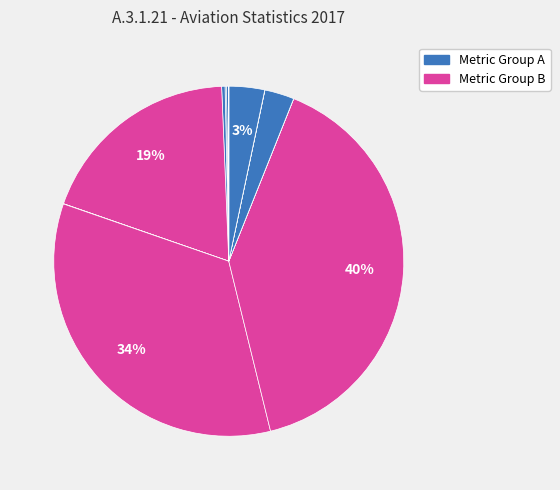

How many segments does this pie chart have?

12